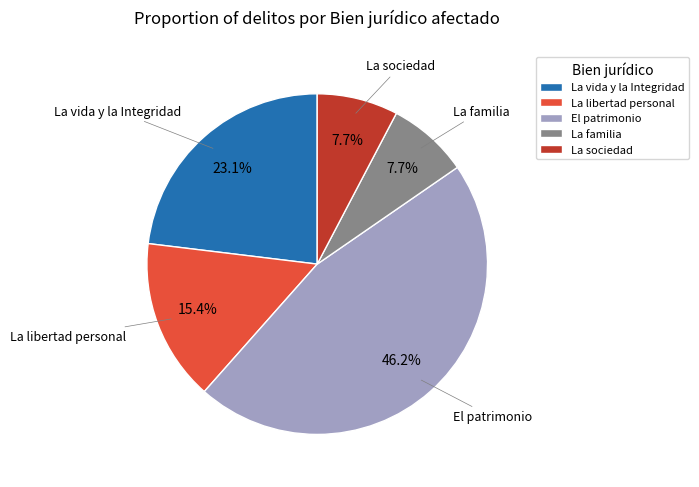

Between La sociedad and El patrimonio, which is larger?

El patrimonio